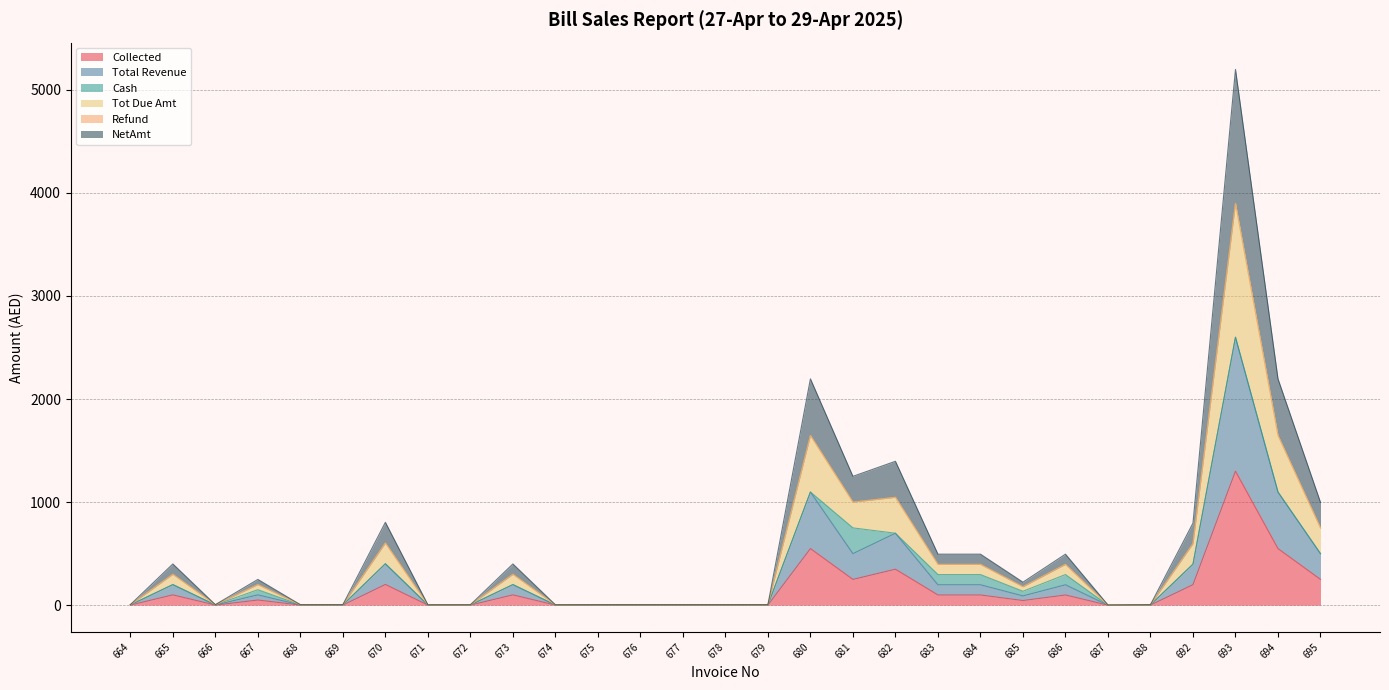

Does the chart display data point markers on the line(s)?

No